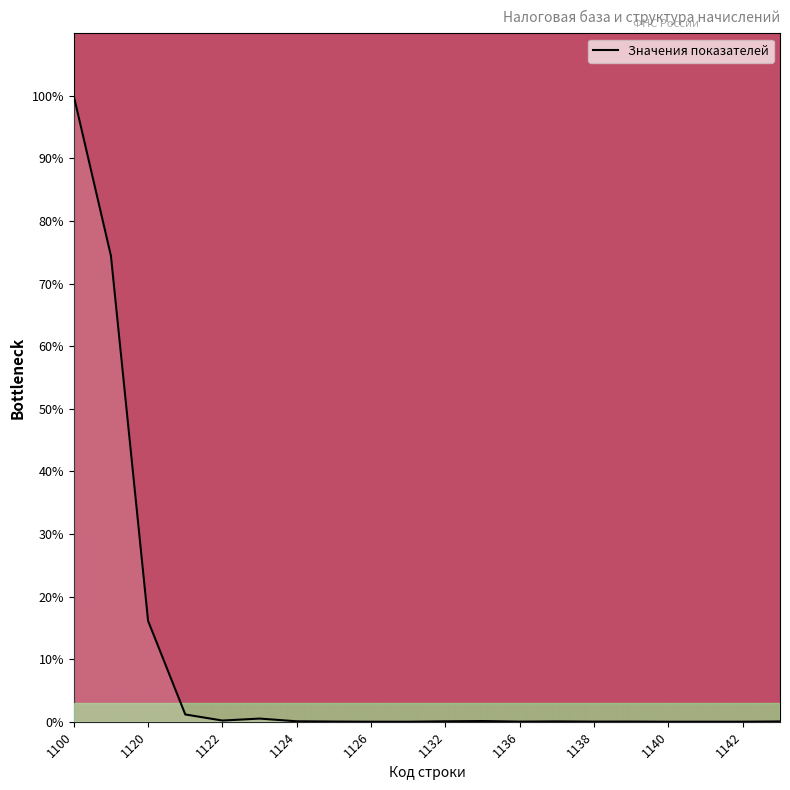

What is the difference between the maximum and minimum values?

100.0